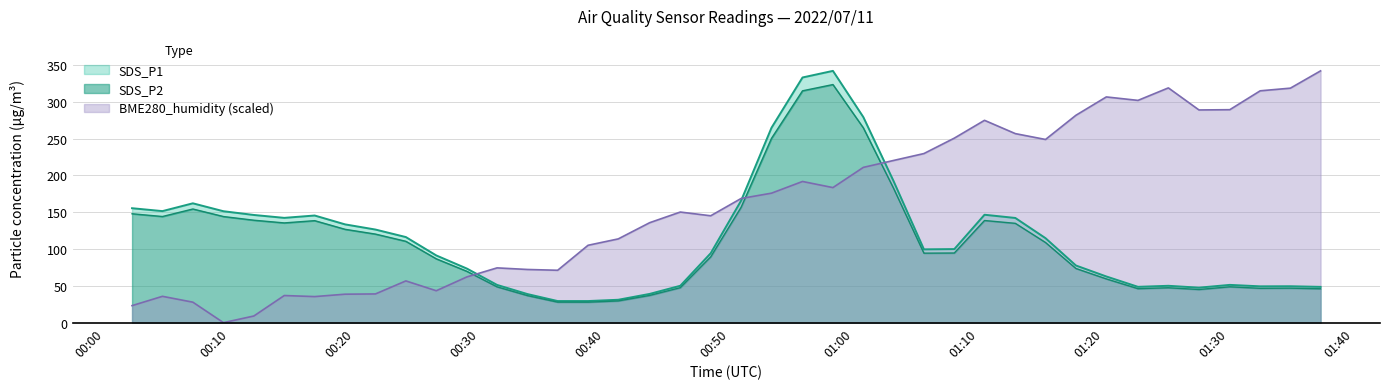

Reading left to right, what are all the values shown in this chart?

SDS_P1: 155.4	151.4	162.0	151.3	146.2	142.3	145.5	133.4	126.4	116.2	91.3	73.4	51.2	38.8	29.3	29.3	31.1	39.0	50.1	94.2	165.6	264.6	332.9	341.8	279.1	192.3	99.5	99.9	146.5	142.1	114.7	77.6	62.7	48.6	50.0	47.5	51.3	49.3	49.4	48.6
SDS_P2: 147.8	144.1	154.3	144.1	139.1	135.4	138.5	126.7	120.2	110.4	86.7	69.7	48.6	36.7	27.8	27.8	29.5	37.0	47.5	89.3	156.6	250.2	314.8	323.3	264.5	182.5	94.3	94.5	138.7	134.8	108.8	73.5	59.4	46.1	47.4	45.0	48.7	46.6	46.8	46.0
BME280_humidity: 23.1	35.7	27.8	0.0	9.0	36.8	35.4	38.6	39.0	56.7	43.3	62.1	74.4	72.2	71.1	105.0	113.7	135.7	150.2	145.1	168.6	175.8	191.7	183.4	210.8	220.2	229.6	250.5	274.7	256.6	248.7	281.5	306.5	301.8	318.7	288.8	289.1	314.8	318.4	341.8